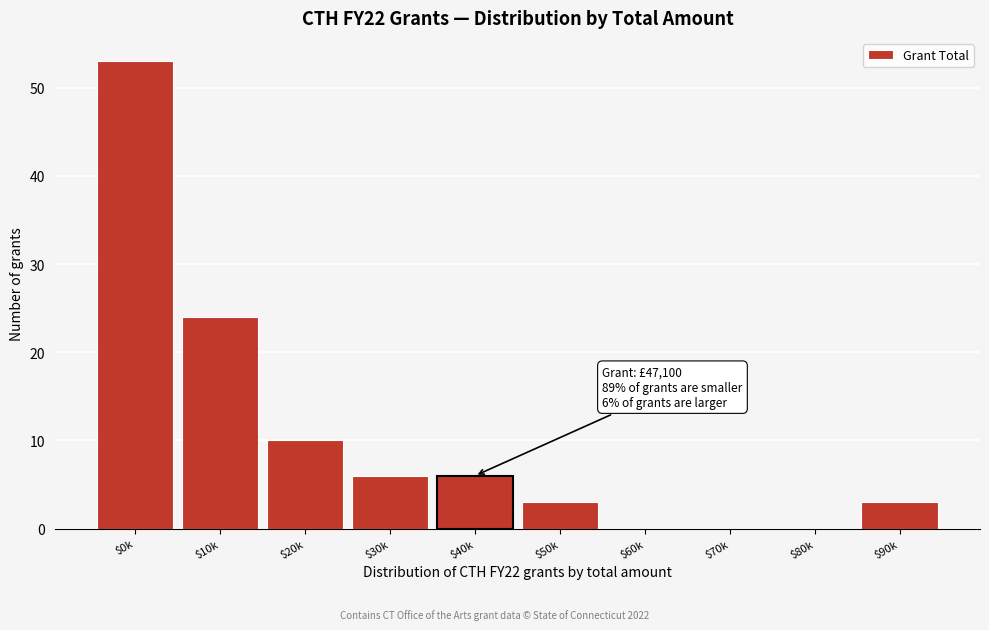

At which label is the value closest to 26?

$10k